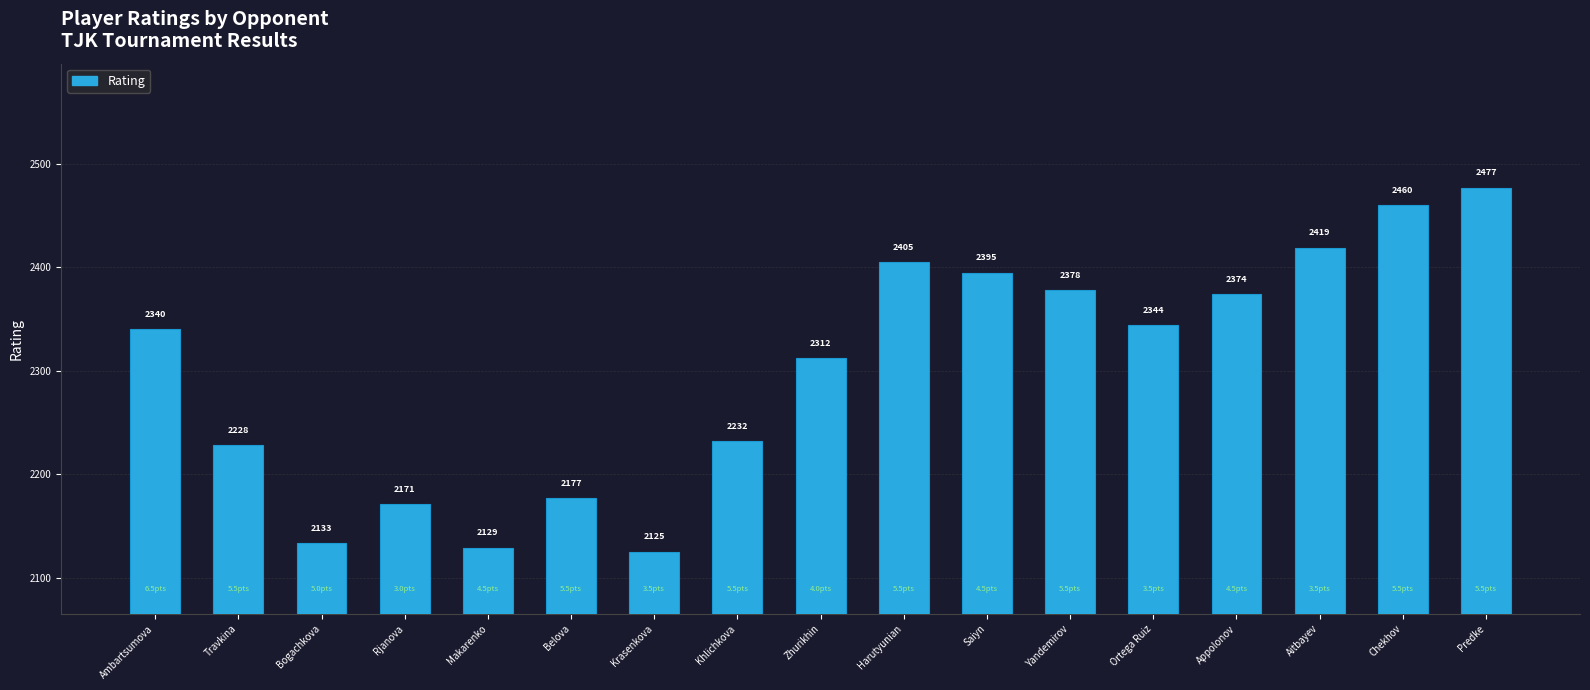

Which category has the lowest value across all series?

Krasenkova